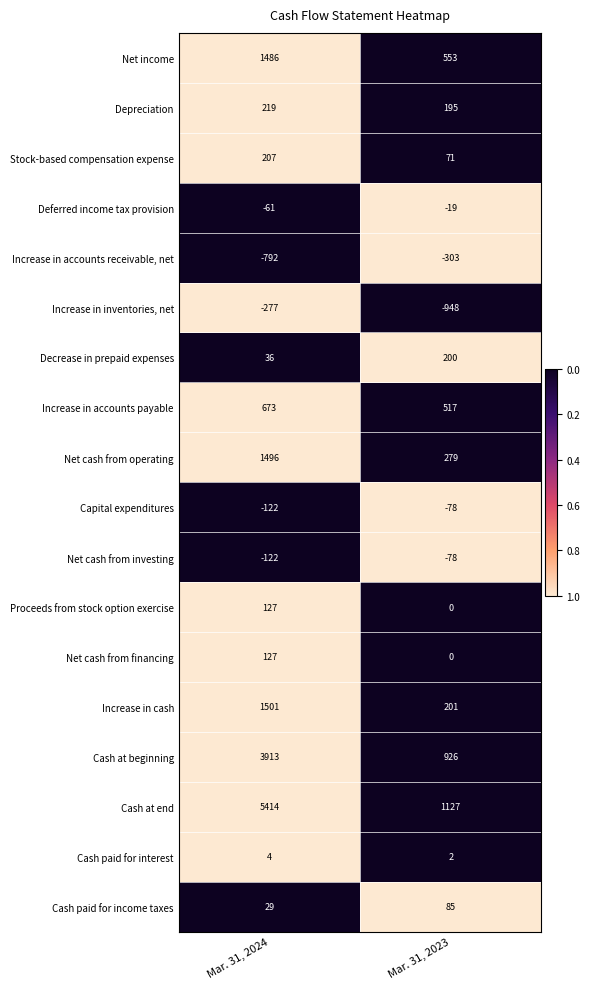

Is the value of Depreciation at Mar. 31, 2023 greater than the value of Net cash from operating at Mar. 31, 2024?

No